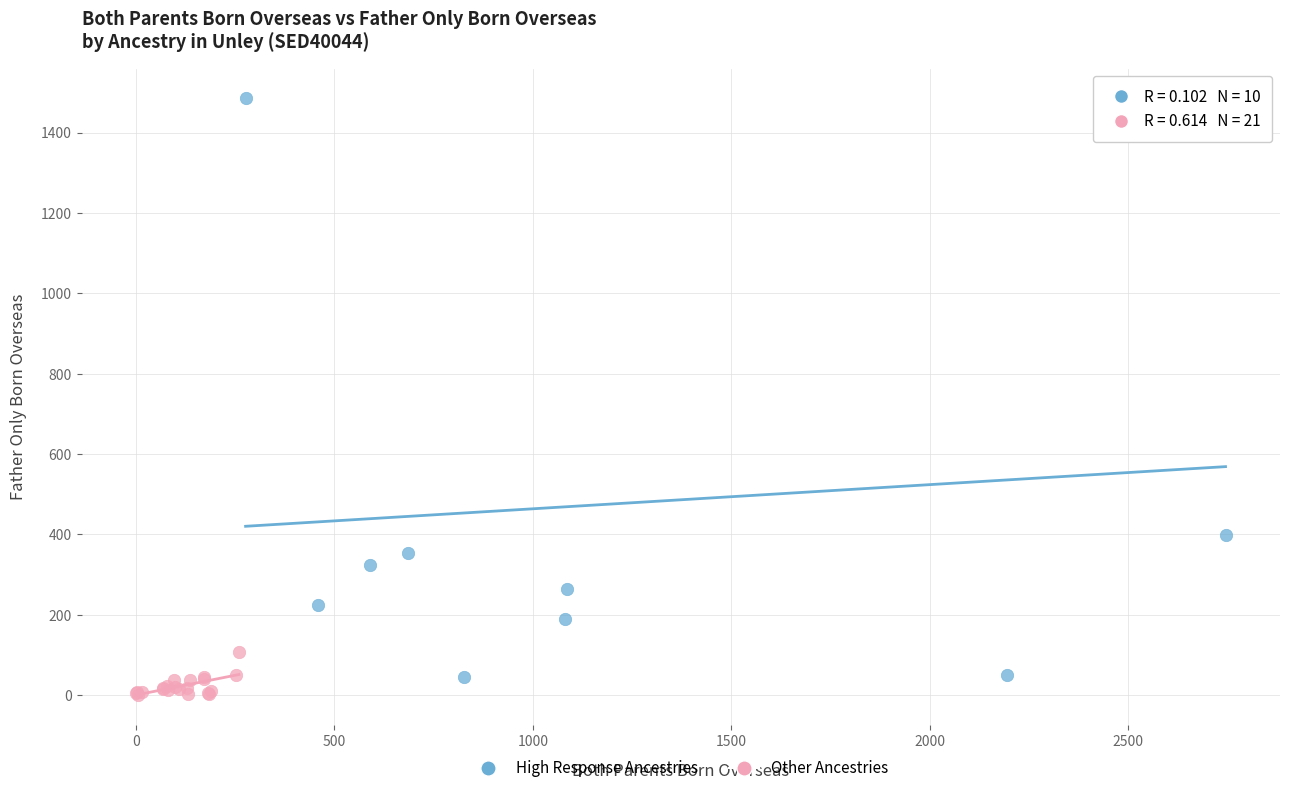

Which series contains the highest Y value?

High Response Ancestries